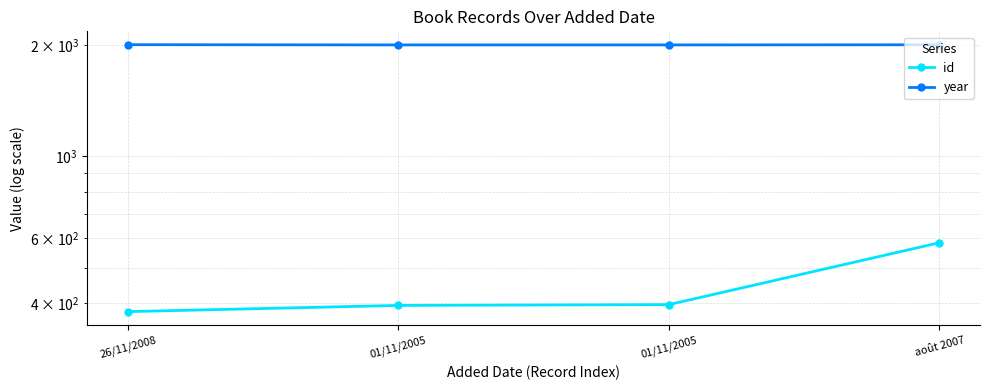

At which label is year closest to 2006?

01/11/2005